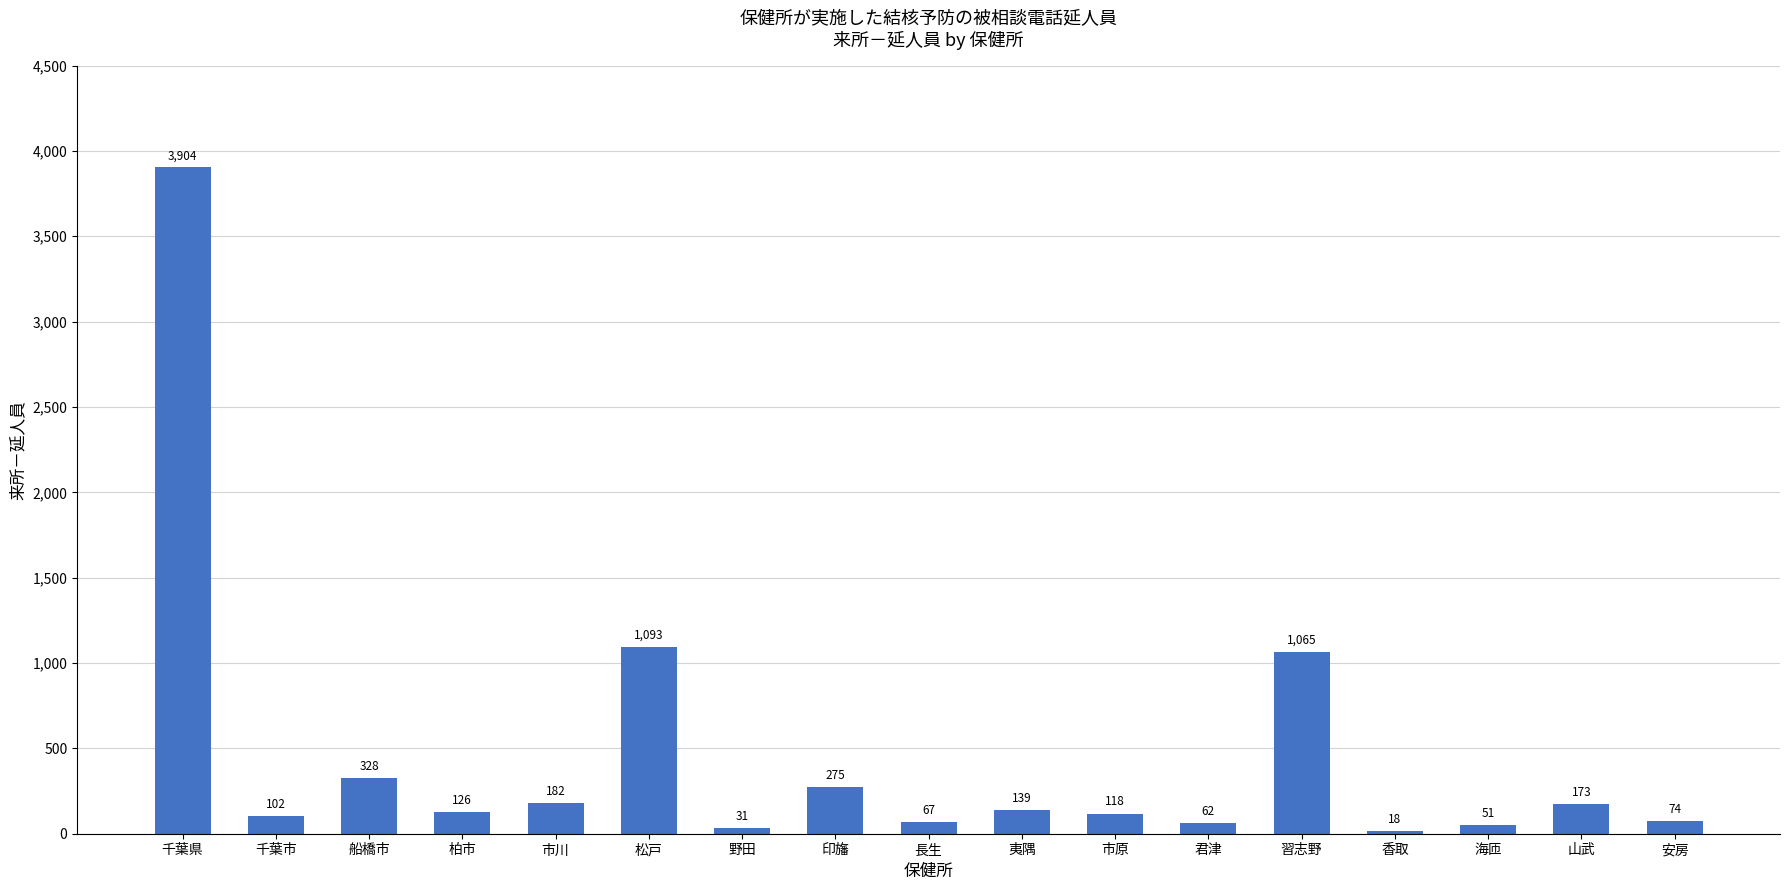

What is the sum of all values?

7808